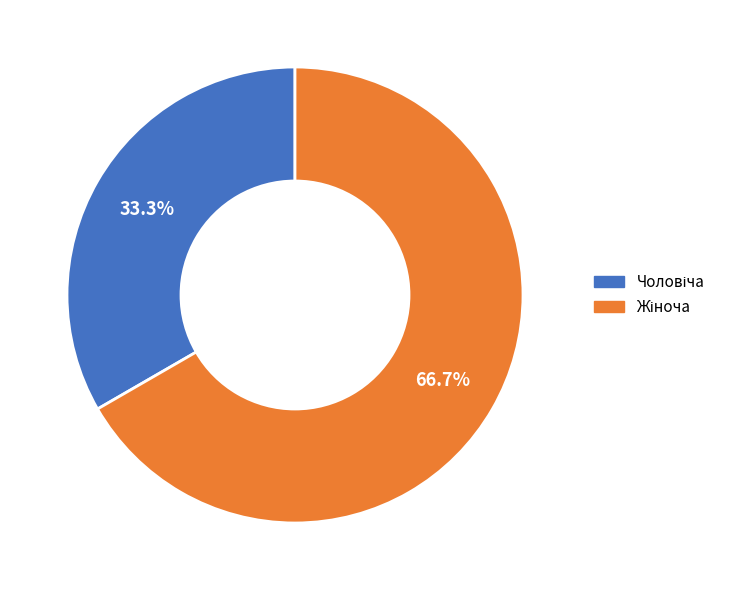

Does any single category account for the majority?

Yes